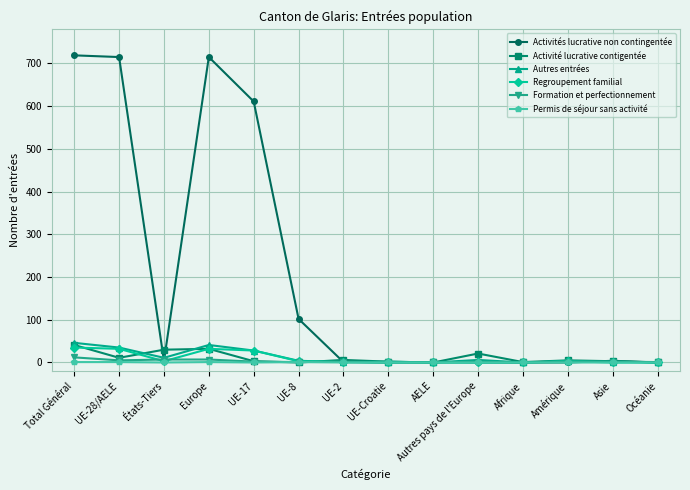

Which series changed the most between Total Général and Asie?

Activités lucrative non contingentée